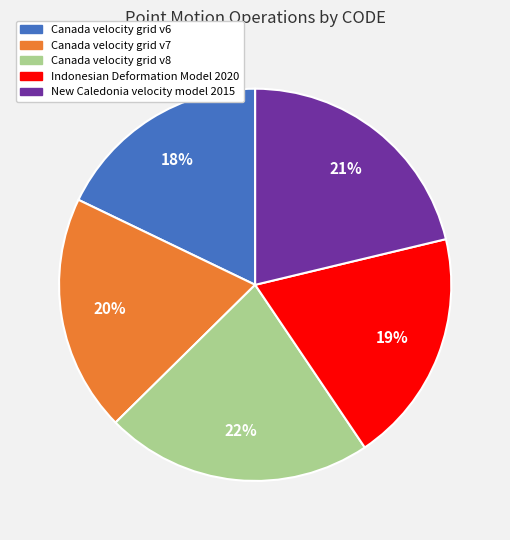

Is Canada velocity grid v7 the majority of the pie?

No